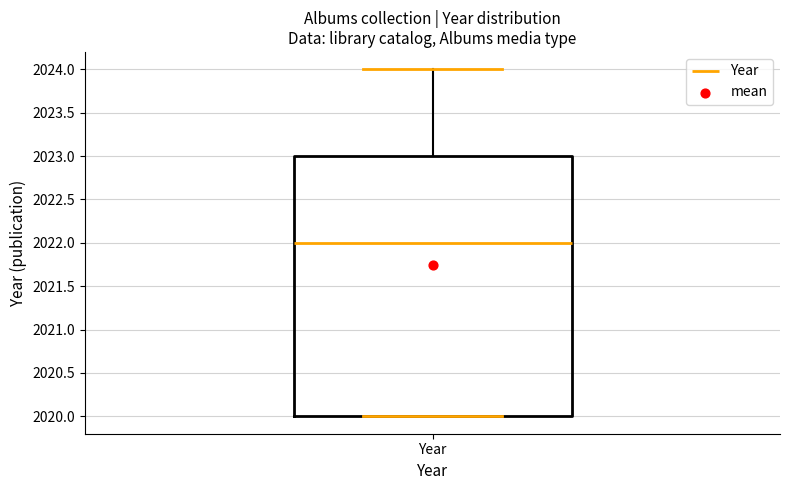

Transcribe this box plot: give where the median line is, the range the box spans, and where the two whiskers end, as read against the y-axis. The values are not printed on the chart, so give them approximately, as read against the axis.

median 2022, box 2020 to 2023, whiskers 2020 to 2024